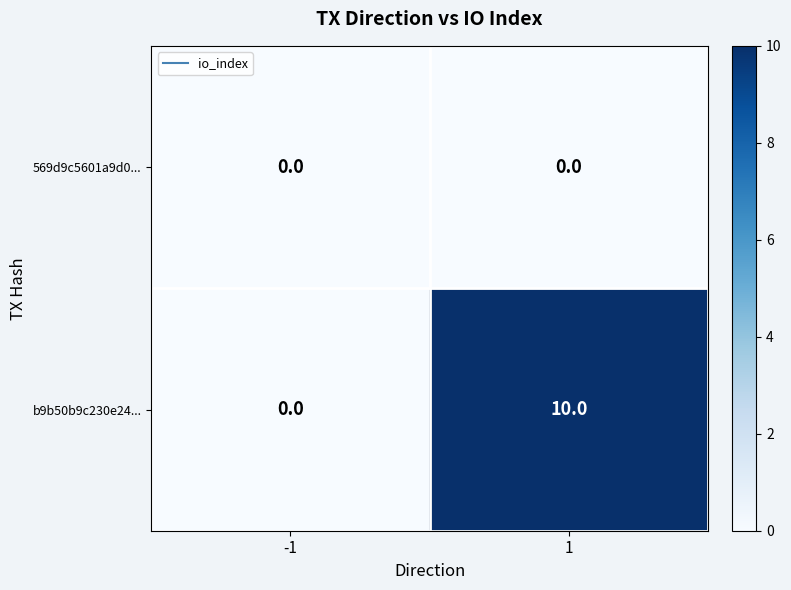

Rank the series at 1 from lowest to highest value.

569d9c5601a9d0..., b9b50b9c230e24...